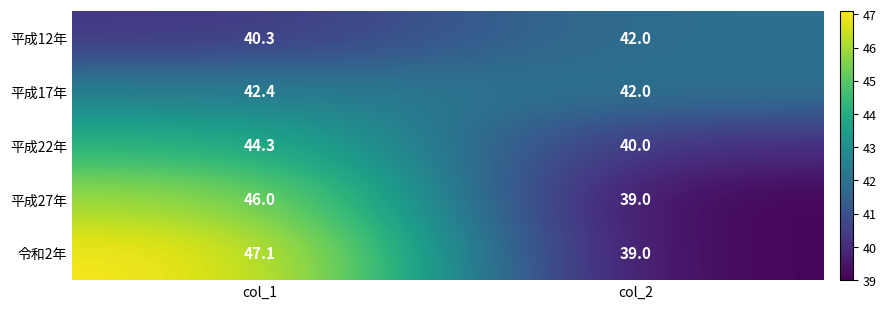

Which series has the largest total across all categories?

令和2年